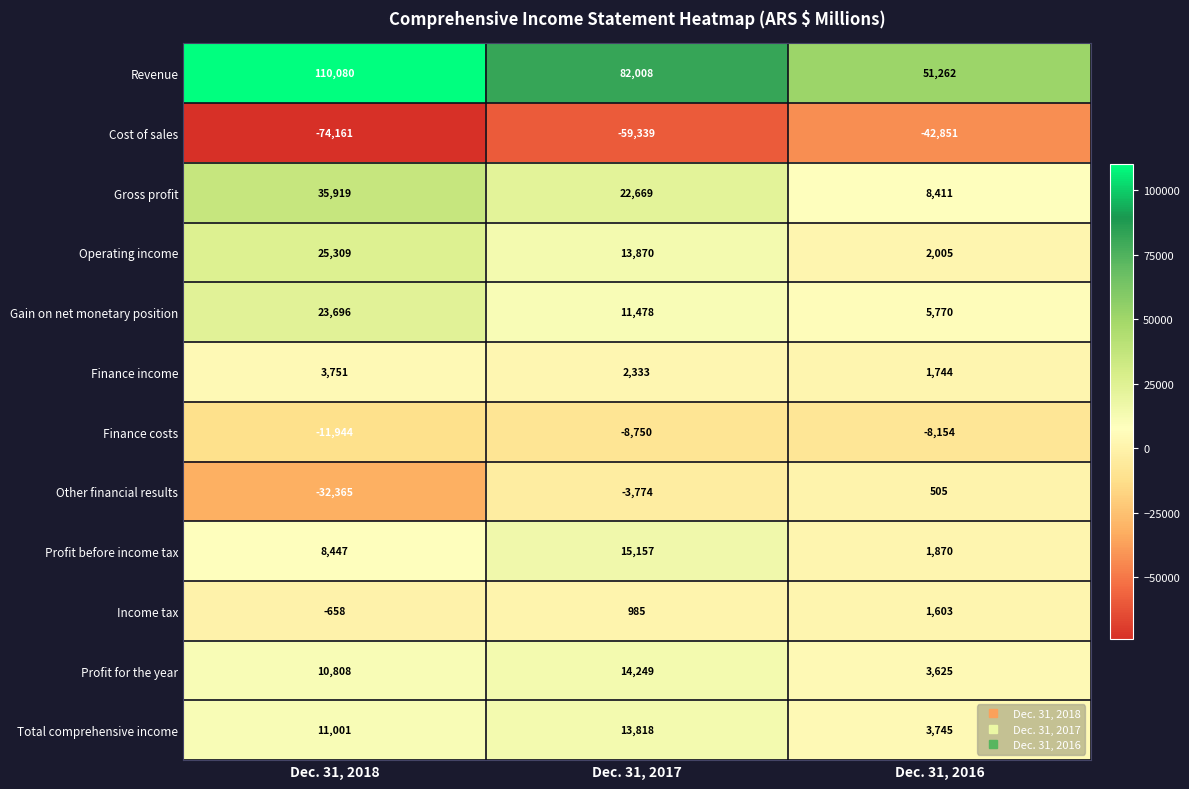

What value does the Revenue series have at Dec. 31, 2016?

51262